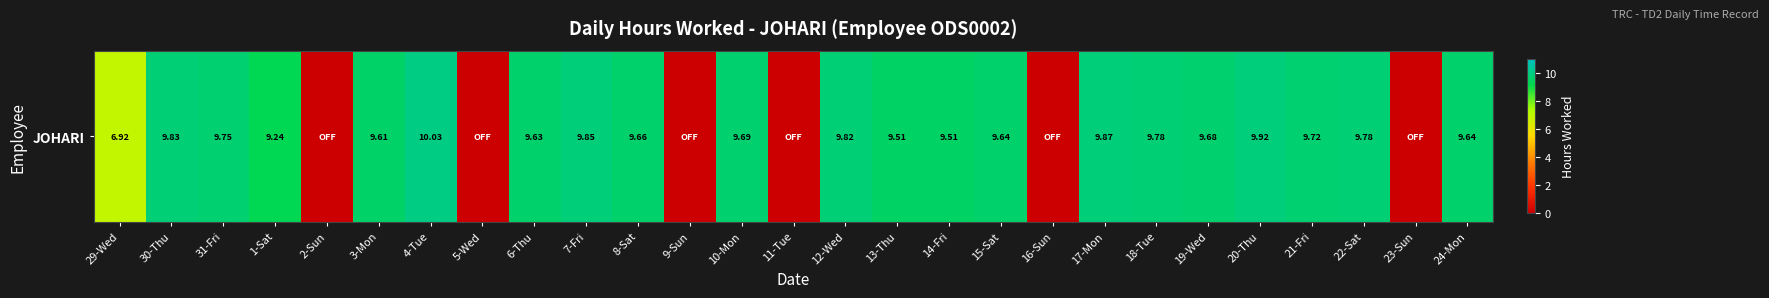

Rank the categories by value from highest to lowest.

4-Tue, 20-Thu, 17-Mon, 7-Fri, 30-Thu, 12-Wed, 18-Tue, 22-Sat, 31-Fri, 21-Fri, 10-Mon, 19-Wed, 8-Sat, 15-Sat, 24-Mon, 6-Thu, 3-Mon, 13-Thu, 14-Fri, 1-Sat, 29-Wed, 2-Sun, 5-Wed, 9-Sun, 11-Tue, 16-Sun, 23-Sun